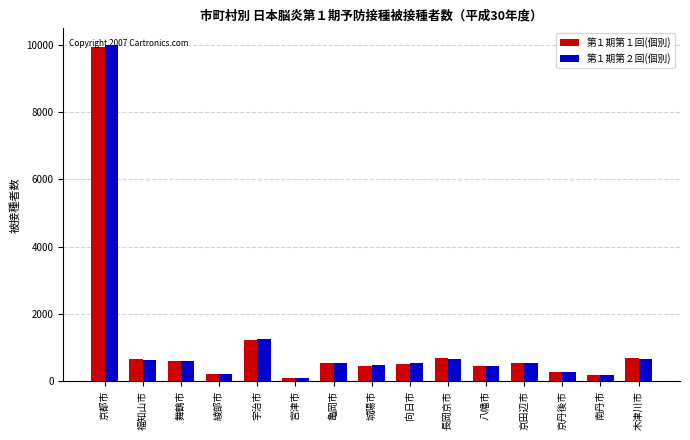

Which category has the highest value in the 第１期第２回(個別) series?

京都市